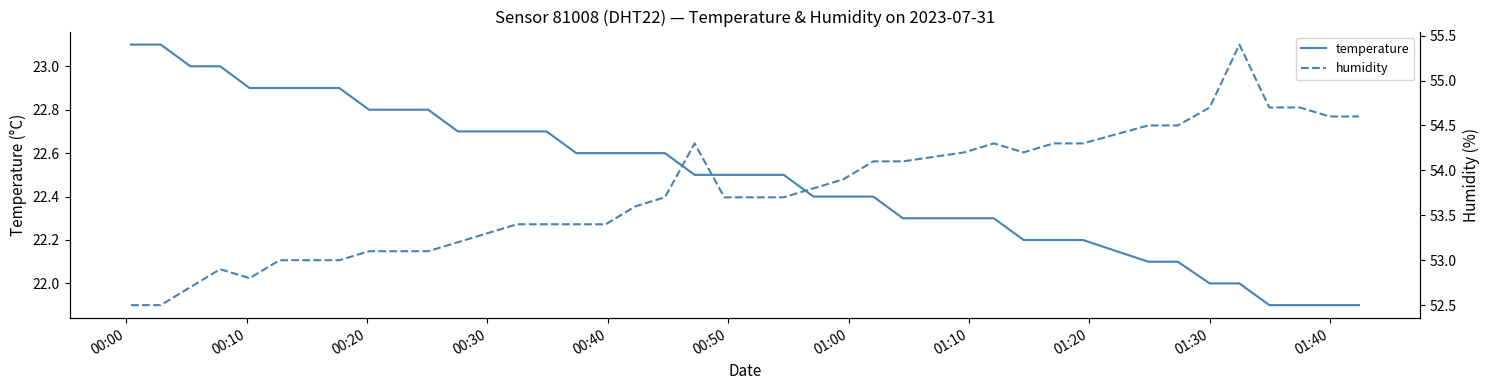

What is the highest value of the temperature series?

23.1